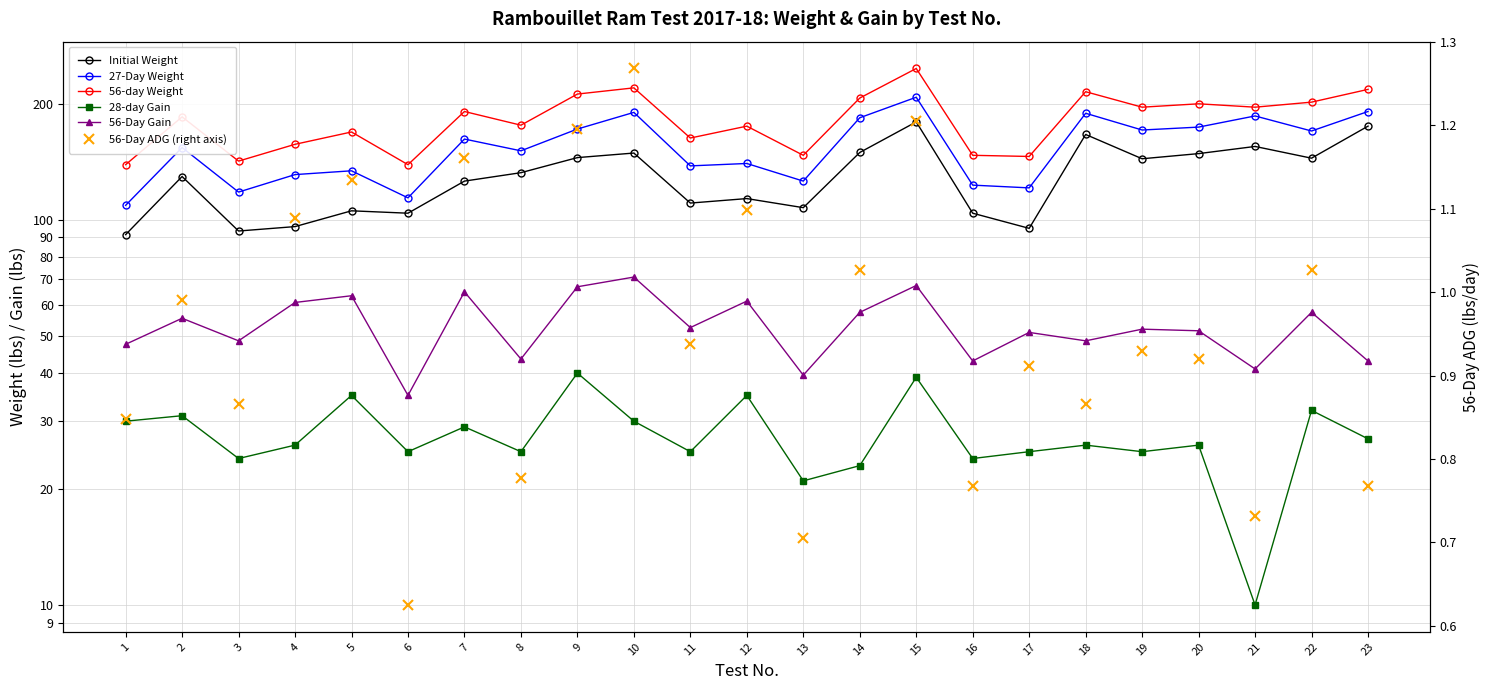

What is the value of the Initial Weight point at the 8th from the left?

132.5